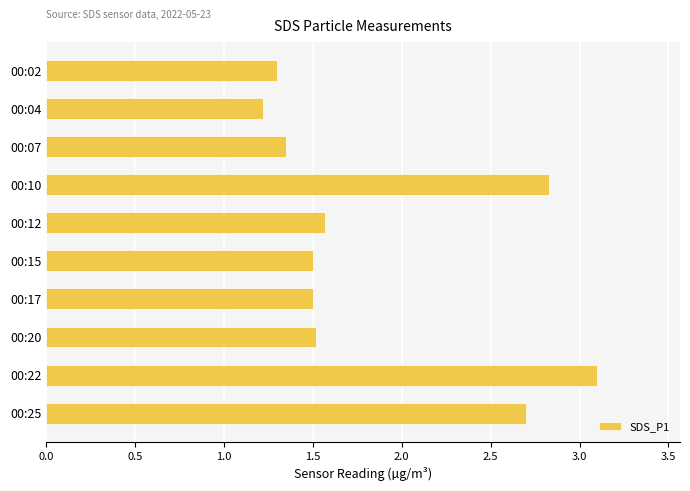

Approximately how many times larger is the value at 00:22 compared to 00:17?

2.1